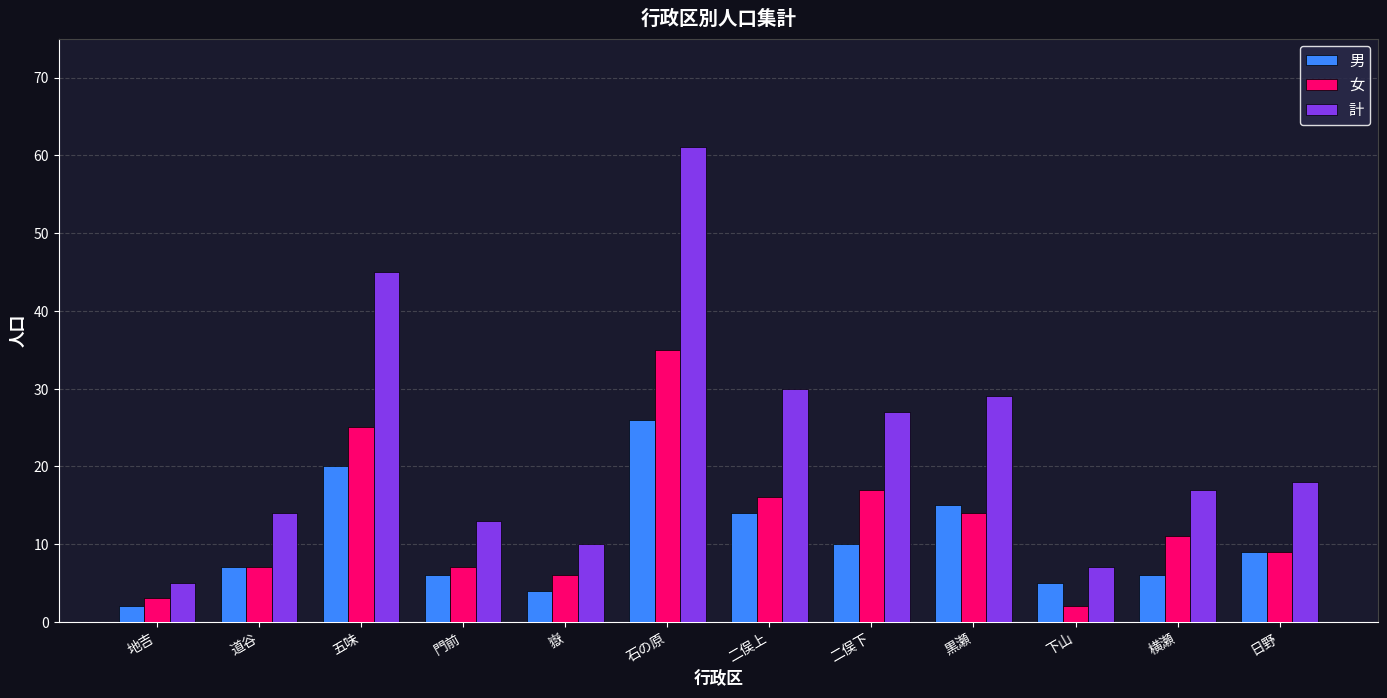

Where does the 女 series first go above 11?

五味